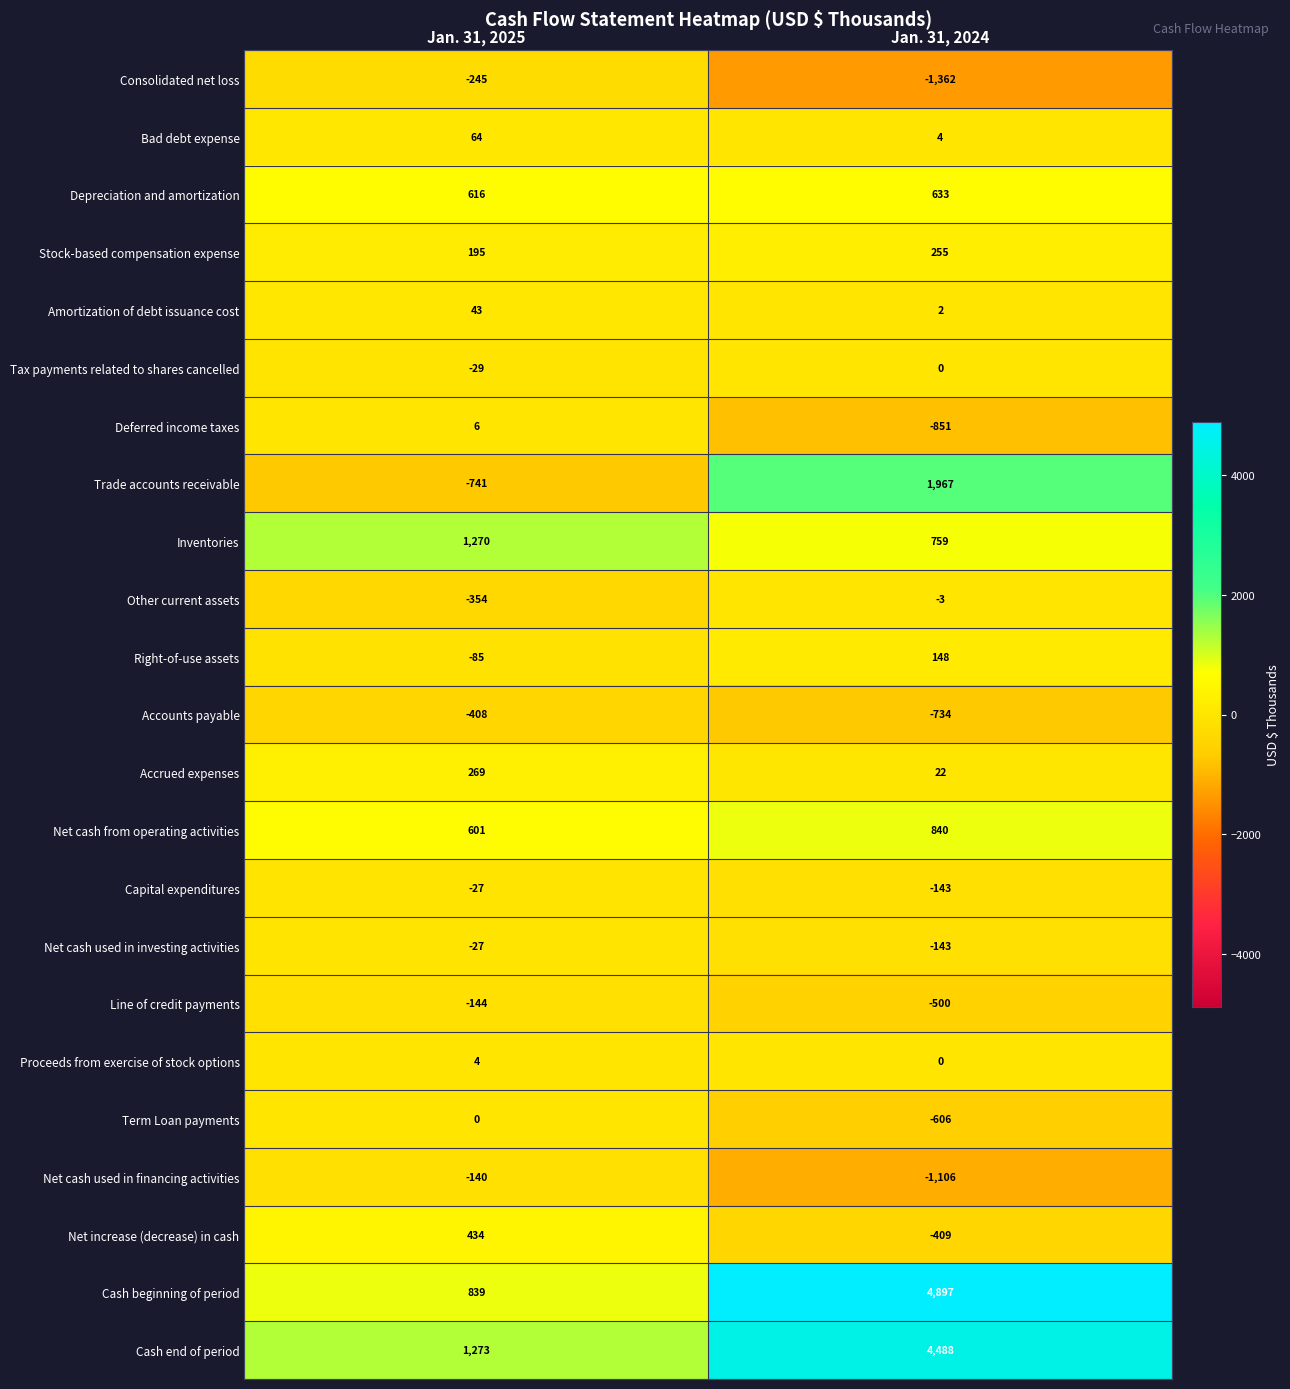

Which category has the highest value across all series?

Jan. 31, 2024